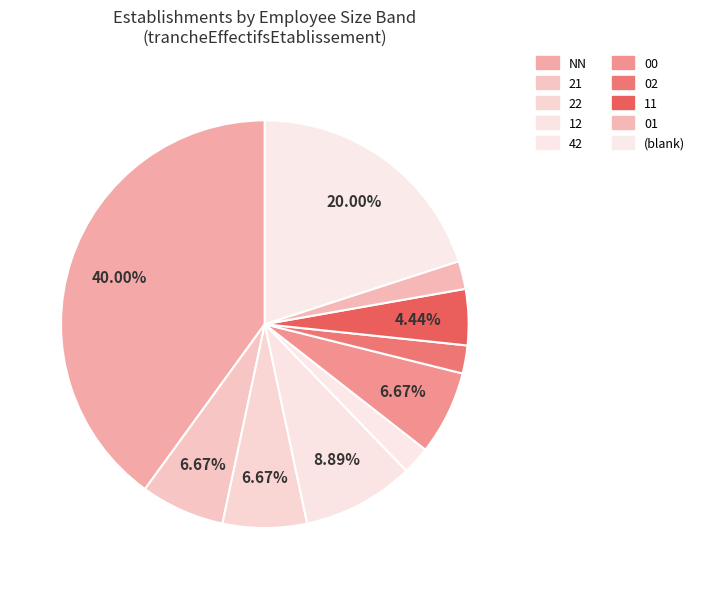

Is it true that 21 is 22% of the pie?

False